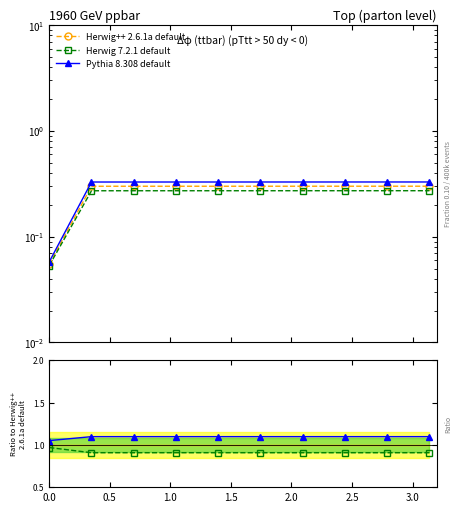

What is the label of the 9th point from the right?

0.5